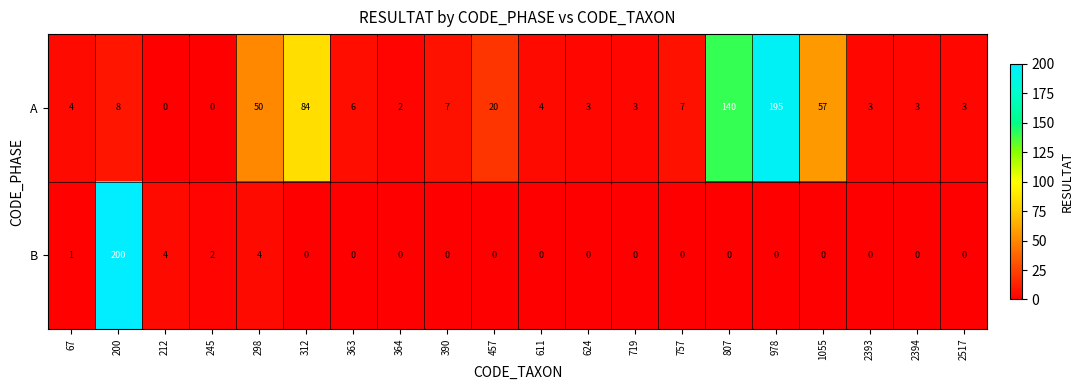

Between 200 and 212, which series saw the biggest shift?

B